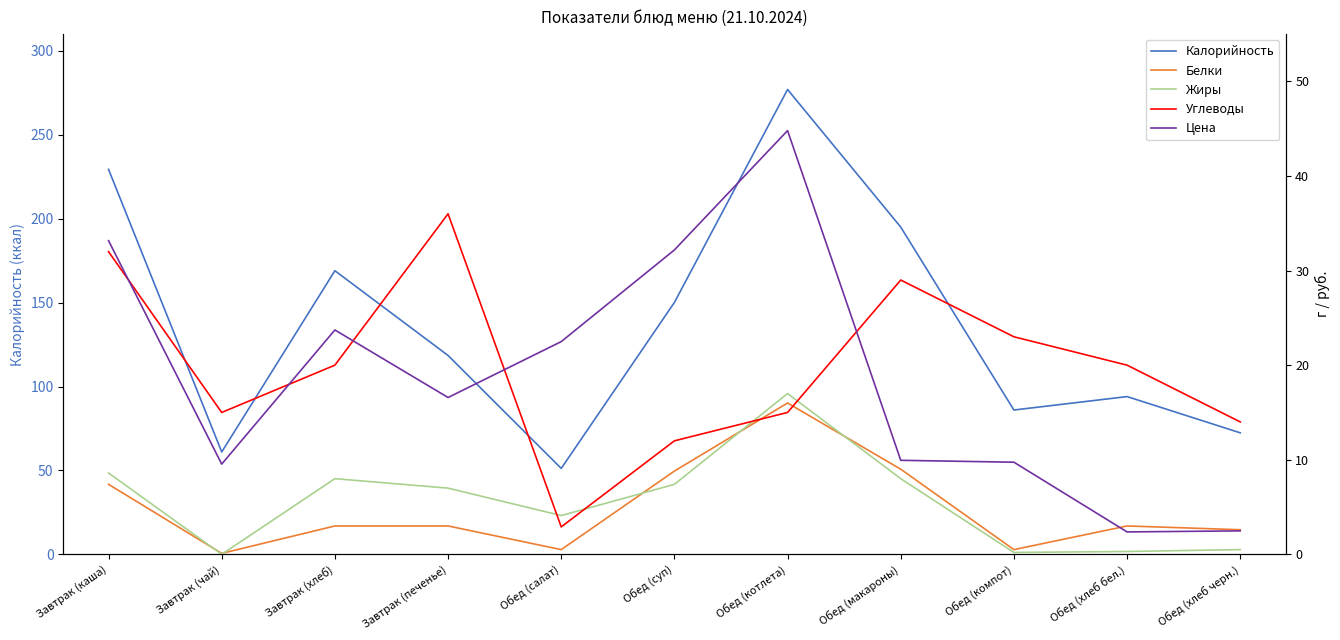

Does the chart display data point markers on the line(s)?

No